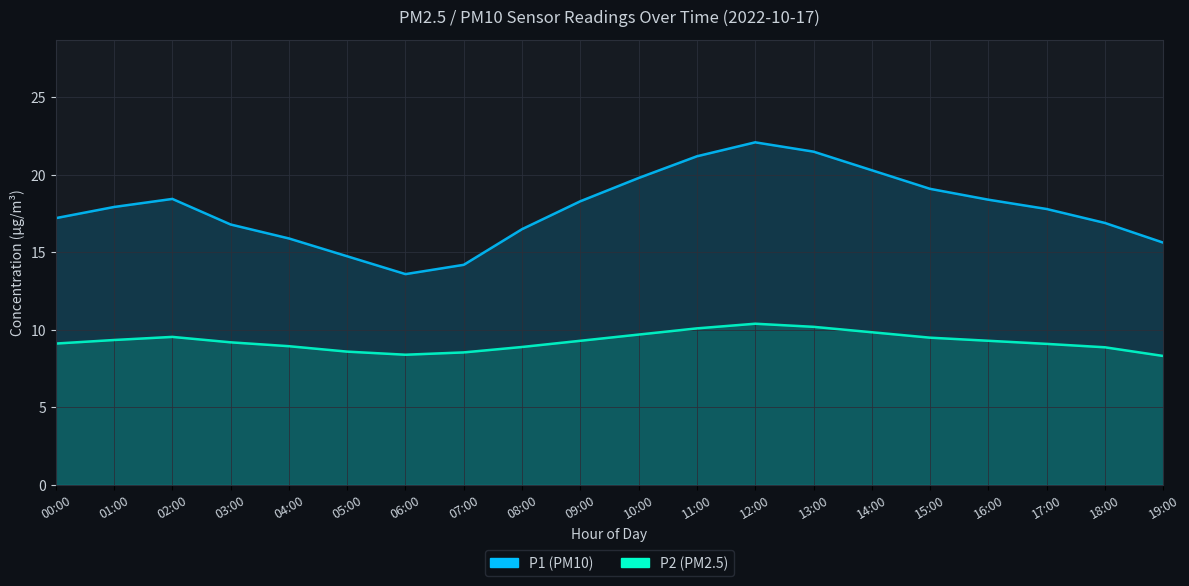

Which series has the widest spread of values?

P1